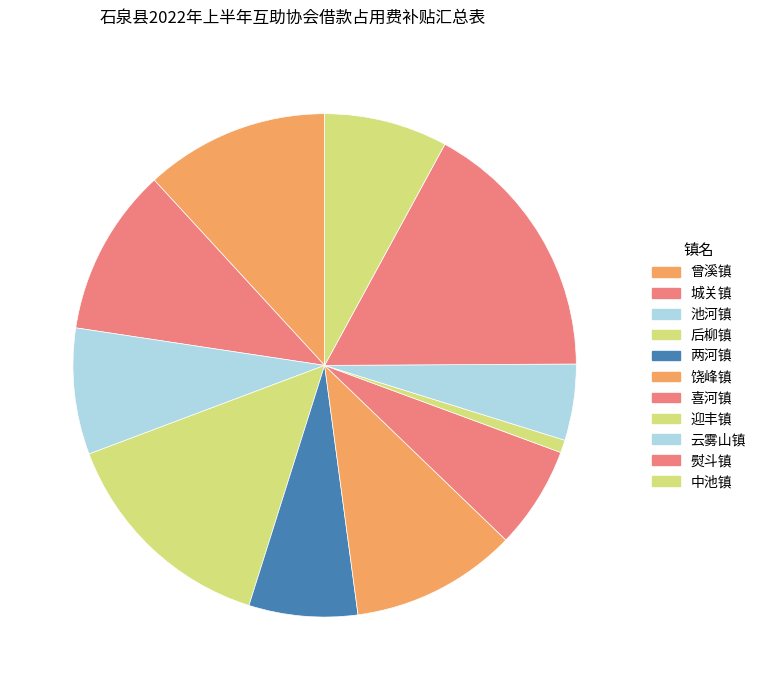

To the nearest percent, what portion does 迎丰镇 represent?

1%